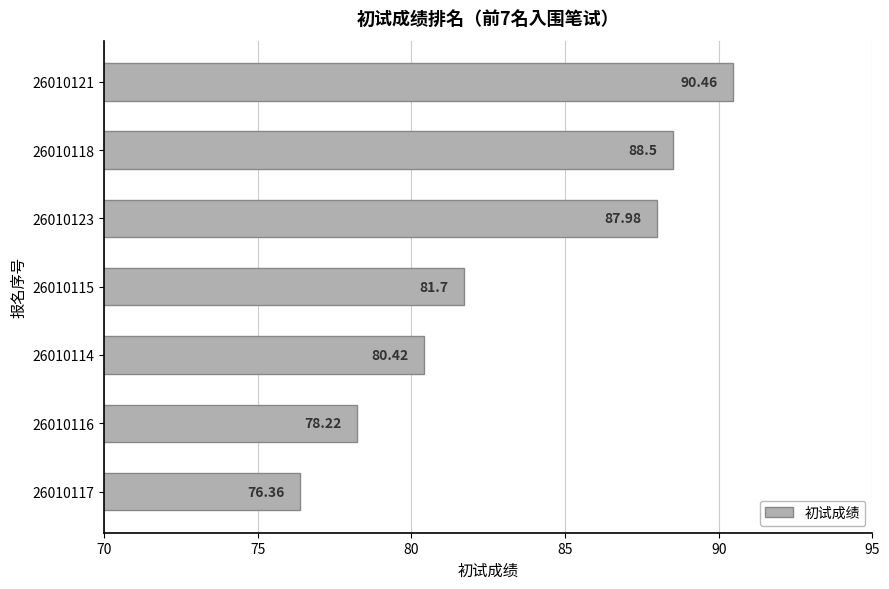

How many categories are shown in the chart?

7